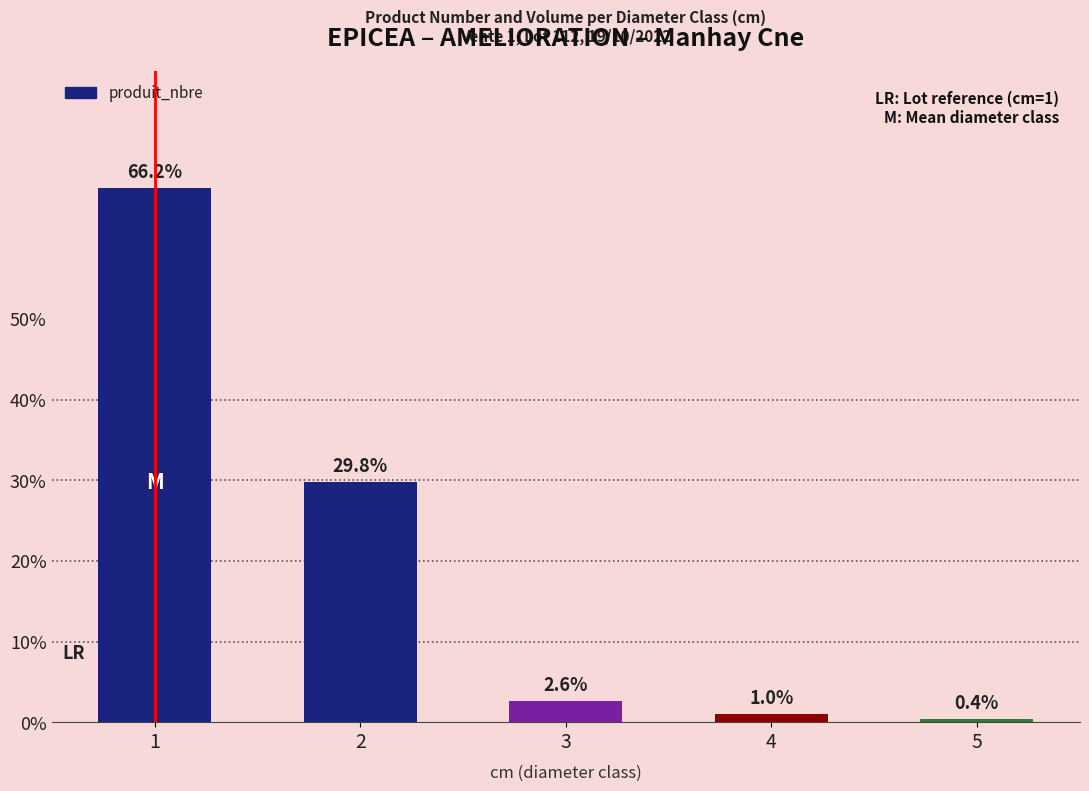

At which label does the data first exceed 2?

1